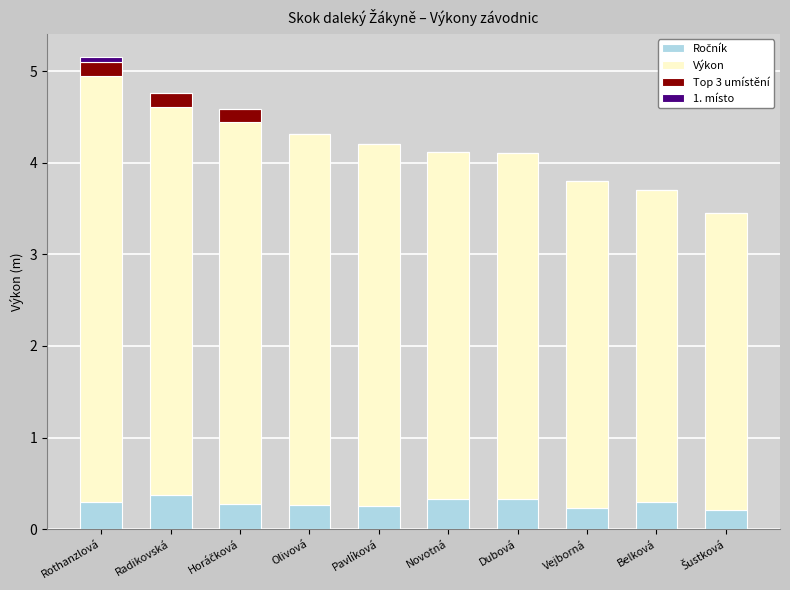

What is the total value across all series at Radikovská?

4.8